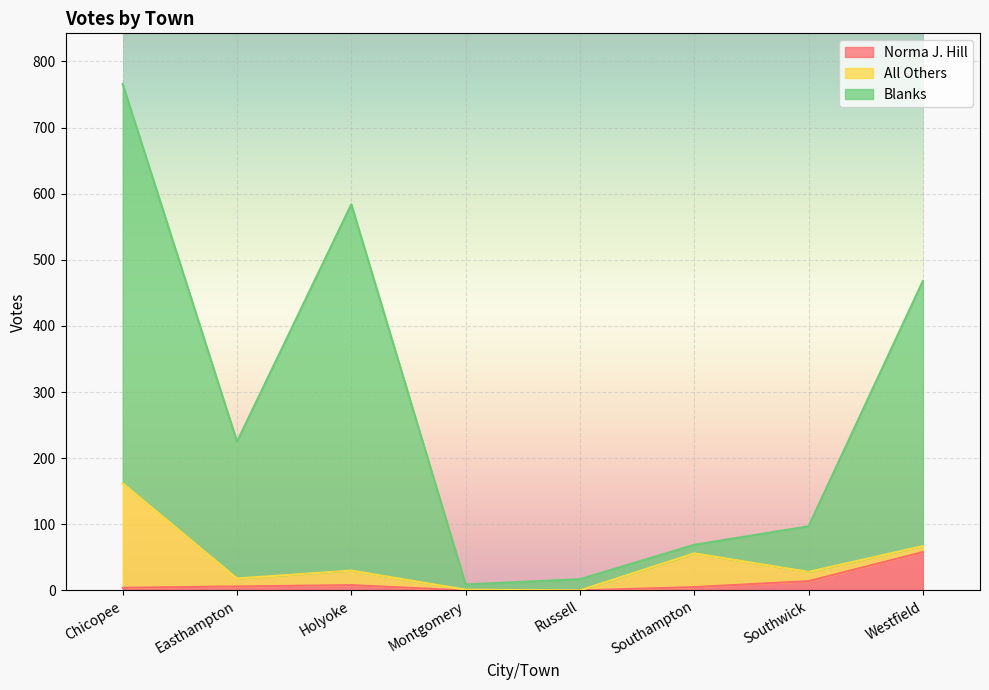

At which label does Norma J. Hill reach its peak?

Westfield